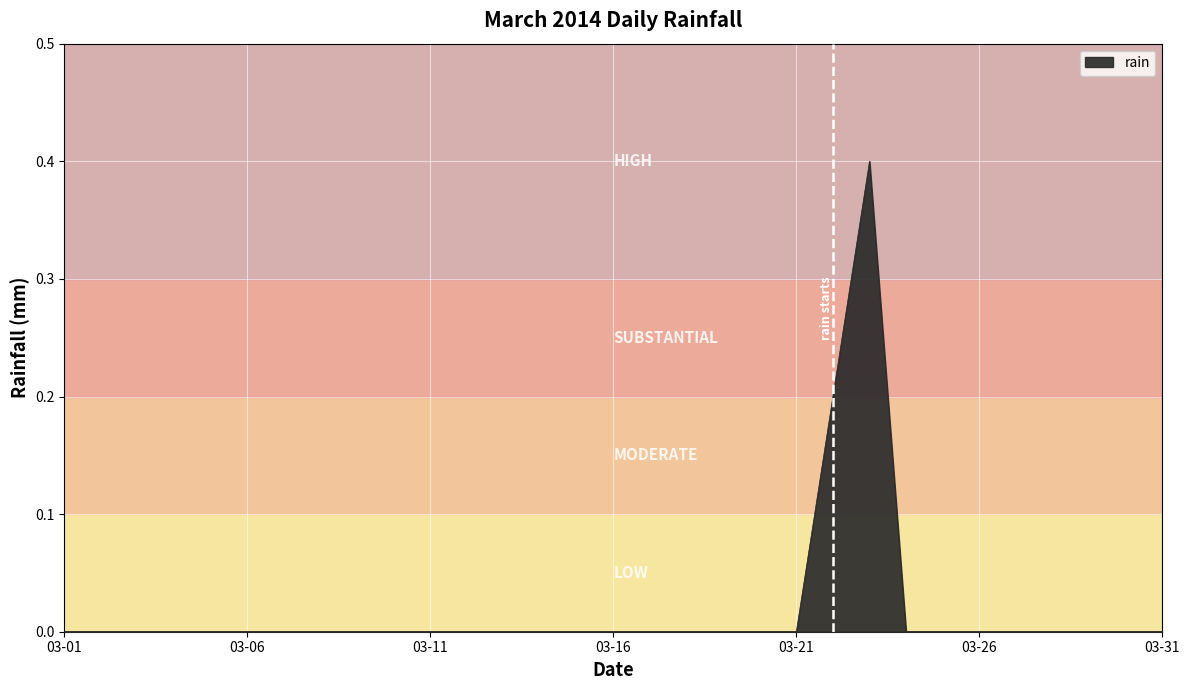

What is the maximum value shown in the chart?

0.4